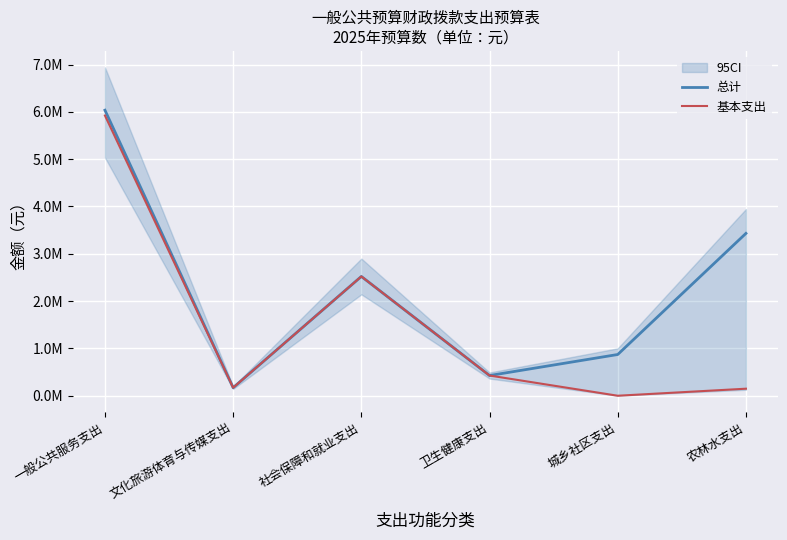

Rank the series at 农林水支出 from lowest to highest value.

基本支出, 总计